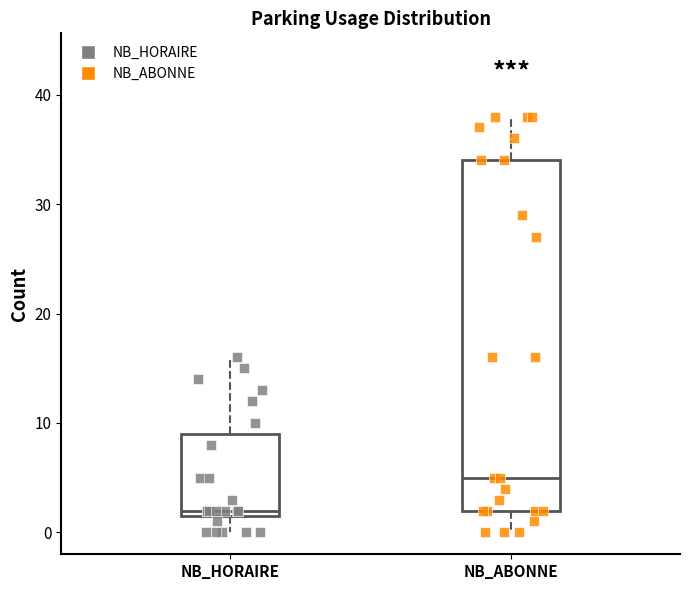

Where does the lower whisker of the box for NB_ABONNE end on the y-axis? The values are not printed on the chart, so give them approximately, as read against the axis.

0